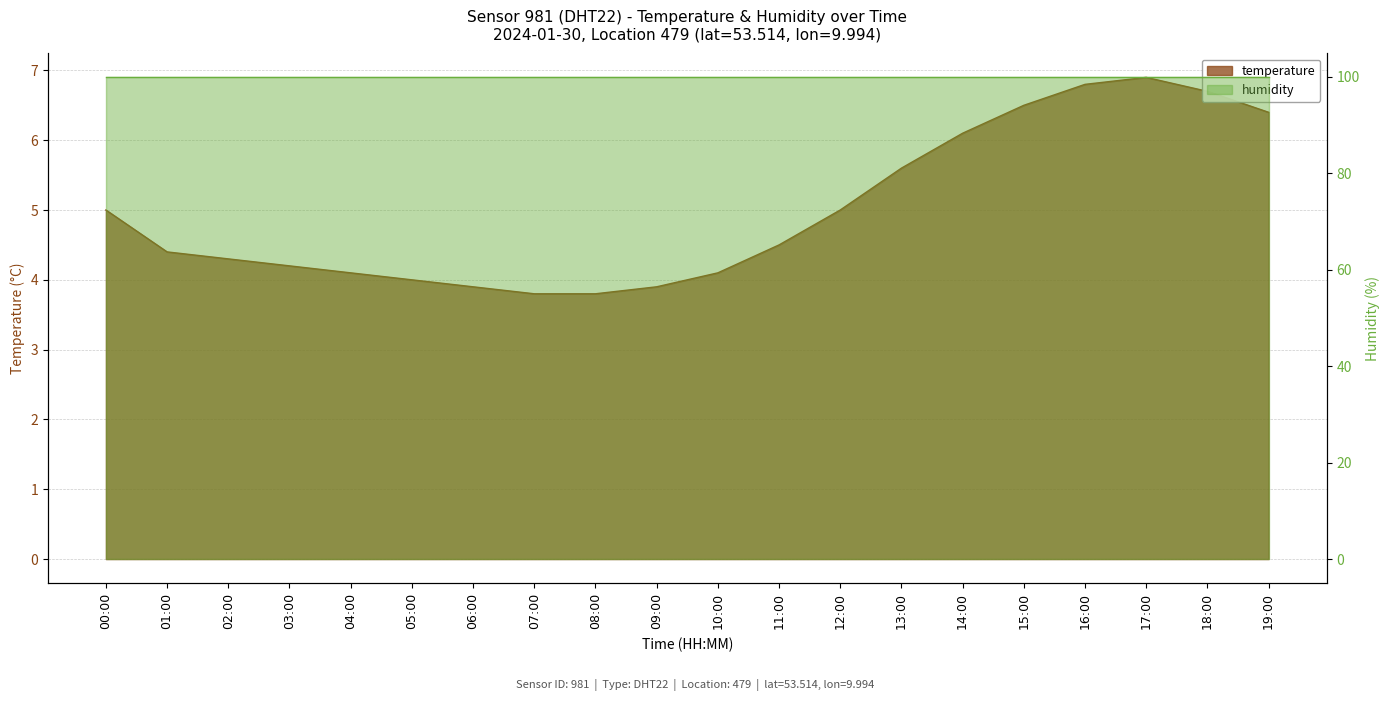

Rank the categories by value from highest to lowest.

17:00, 16:00, 18:00, 15:00, 19:00, 14:00, 13:00, 00:00, 12:00, 11:00, 01:00, 02:00, 03:00, 04:00, 10:00, 05:00, 06:00, 09:00, 07:00, 08:00